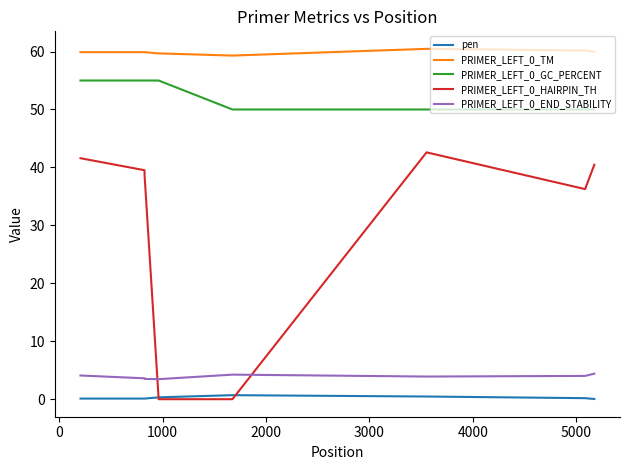

True or false: PRIMER_LEFT_0_GC_PERCENT and PRIMER_LEFT_0_END_STABILITY intersect in this chart.

False